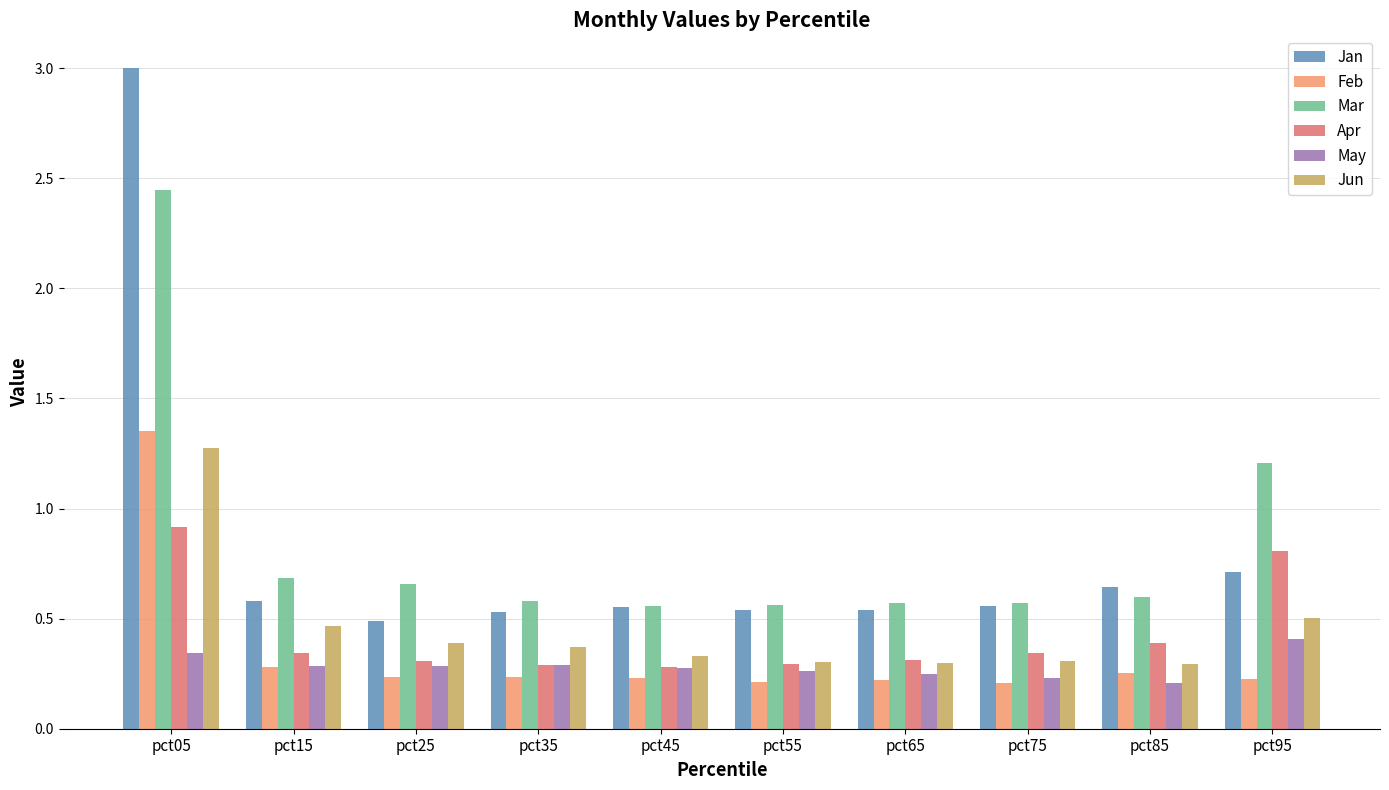

What are all the series names shown in the legend?

Jan, Feb, Mar, Apr, May, Jun